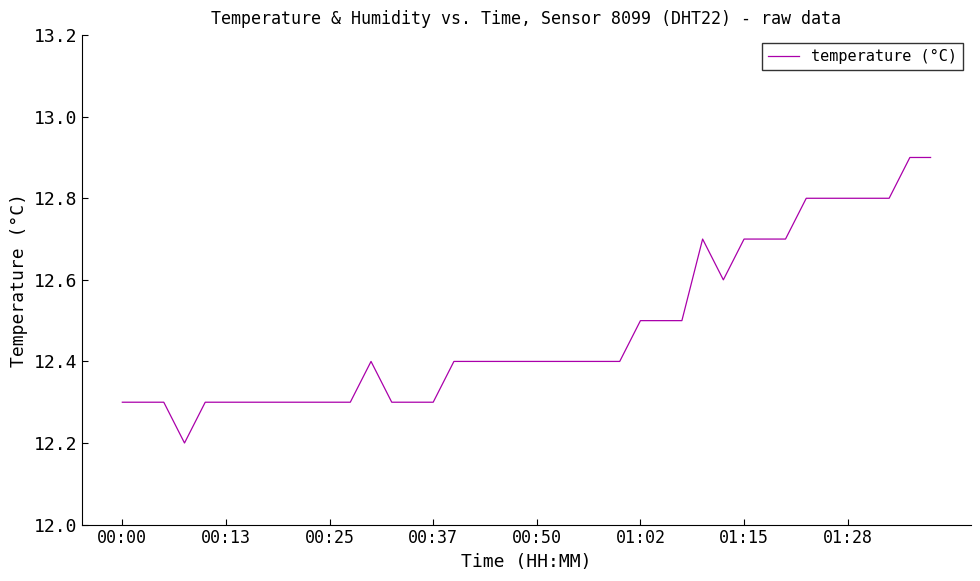

True or false: the data has more than 0 interior local peaks.

True